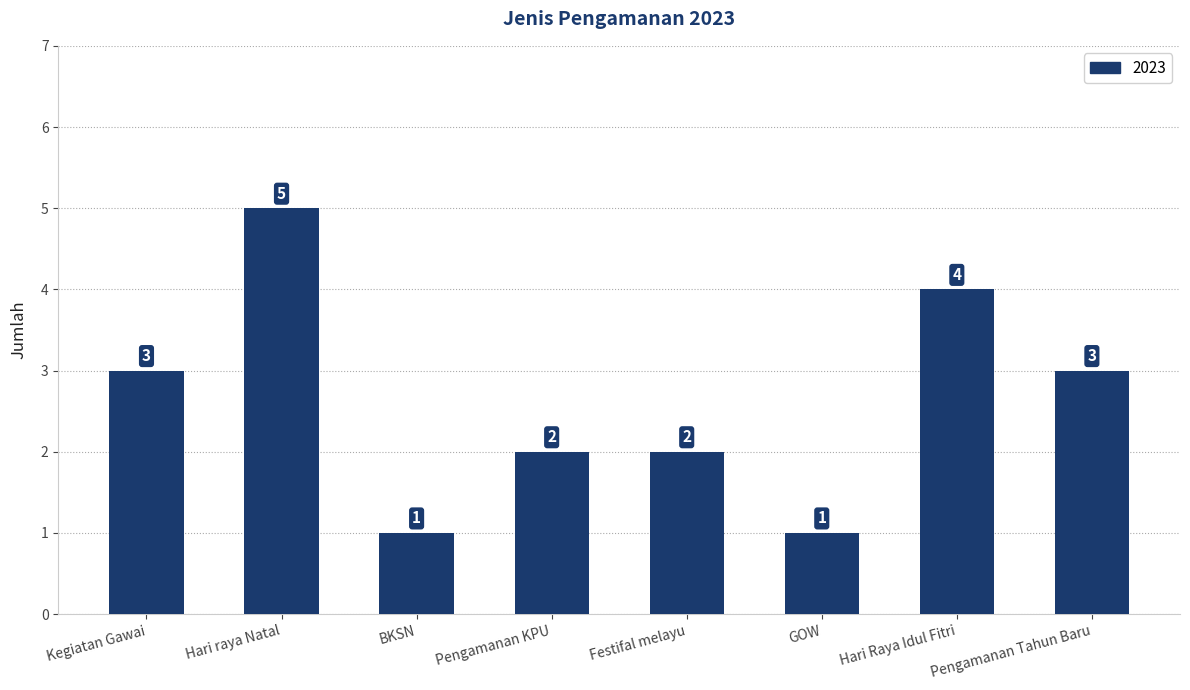

Is it true that the value at BKSN is 1?

True